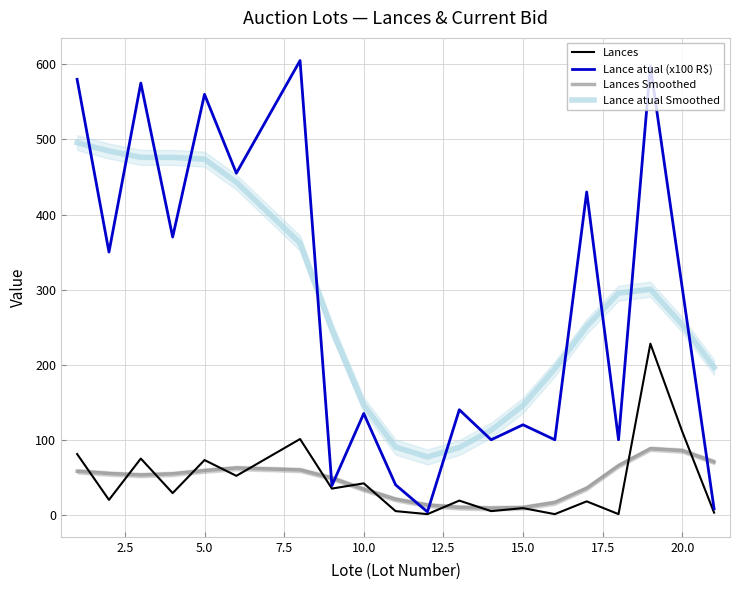

What is the sum of all Lance atual (x100 R$) values?

5611.0